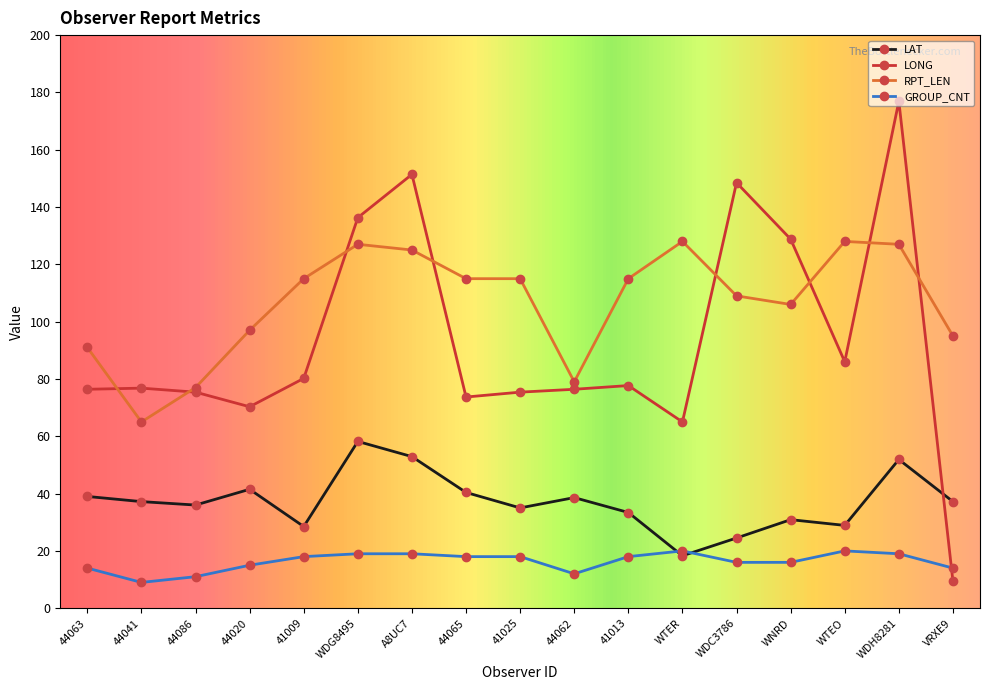

At which category is the sum across all series the highest?

WDH8281